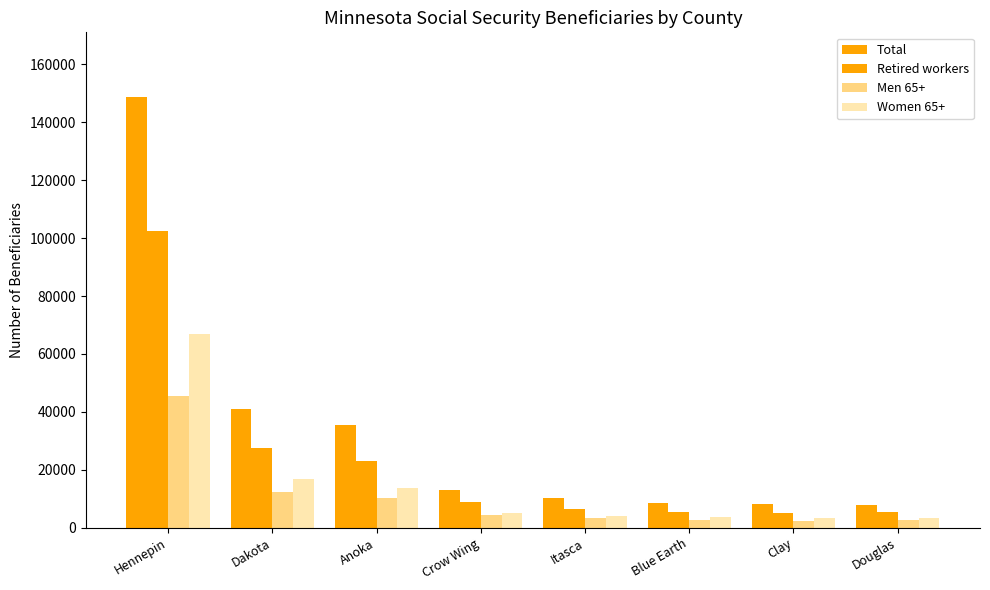

How many categories are shown in the chart?

8